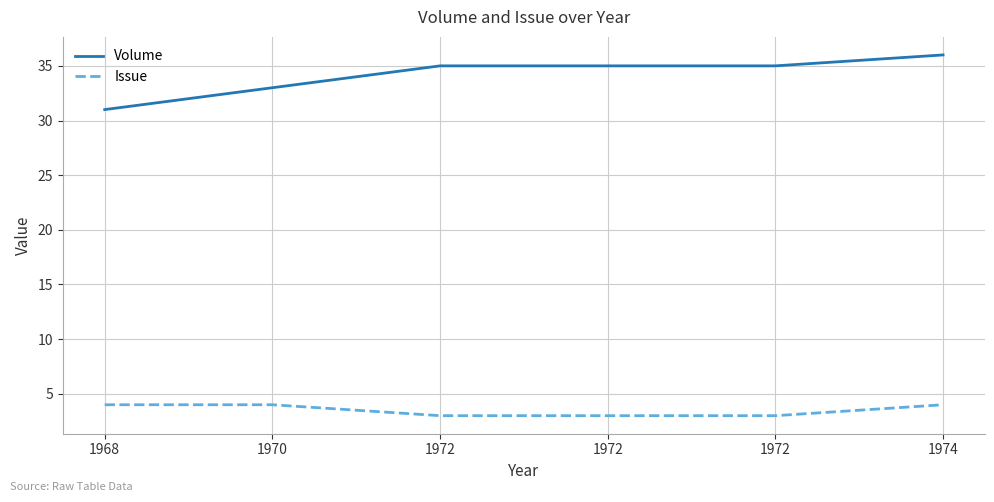

Which has a higher value, 1972 or 1968?

1972